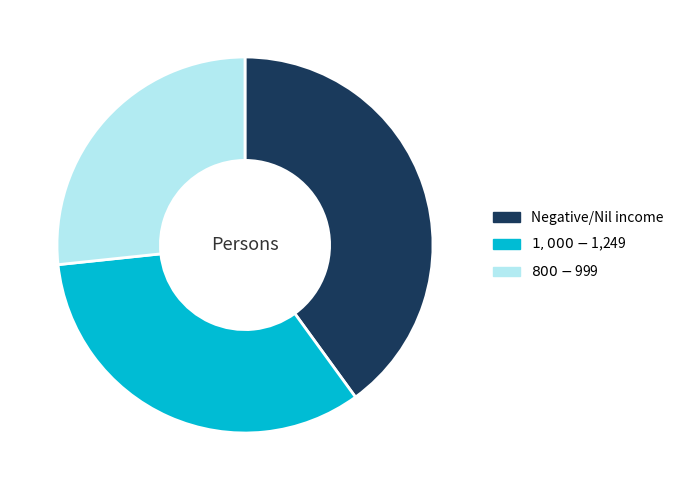

Does Negative/Nil income represent more than half of the total?

No